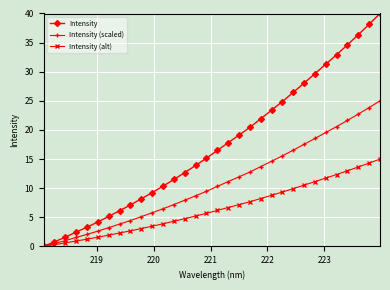

Reading left to right, what are all the values shown in this chart?

Intensity: 0.0	0.8	1.6	2.5	3.3	4.2	5.2	6.1	7.1	8.2	9.2	10.3	11.5	12.7	13.9	15.1	16.5	17.8	19.1	20.4	21.9	23.4	24.9	26.5	28.0	29.7	31.3	32.9	34.6	36.4	38.1	40.0
Intensity (scaled): 0.0	0.5	1.0	1.5	2.1	2.6	3.2	3.8	4.4	5.1	5.8	6.5	7.2	7.9	8.7	9.5	10.3	11.1	11.9	12.8	13.7	14.6	15.6	16.5	17.5	18.5	19.6	20.6	21.6	22.7	23.8	25.0
Intensity (alt): 0.0	0.3	0.6	0.9	1.2	1.6	1.9	2.3	2.7	3.1	3.5	3.9	4.3	4.8	5.2	5.7	6.2	6.7	7.2	7.7	8.2	8.8	9.3	9.9	10.5	11.1	11.7	12.3	13.0	13.6	14.3	15.0